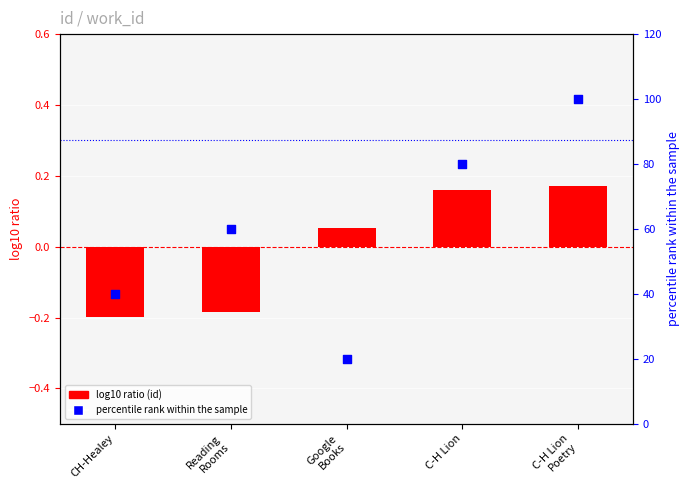

What is the total value across all series at C-H Lion?

80.2